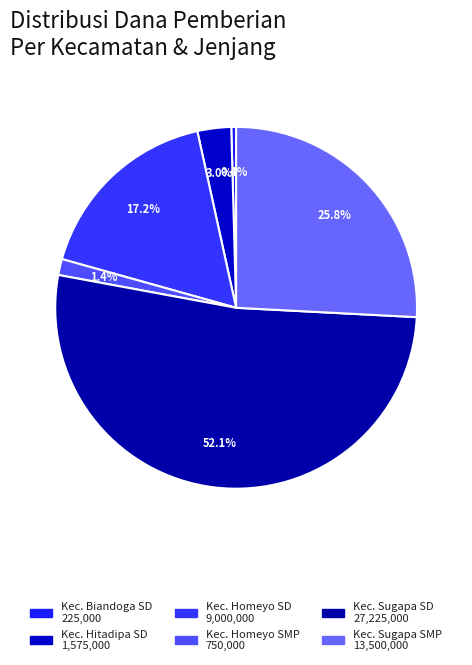

Does any single category account for the majority?

Yes